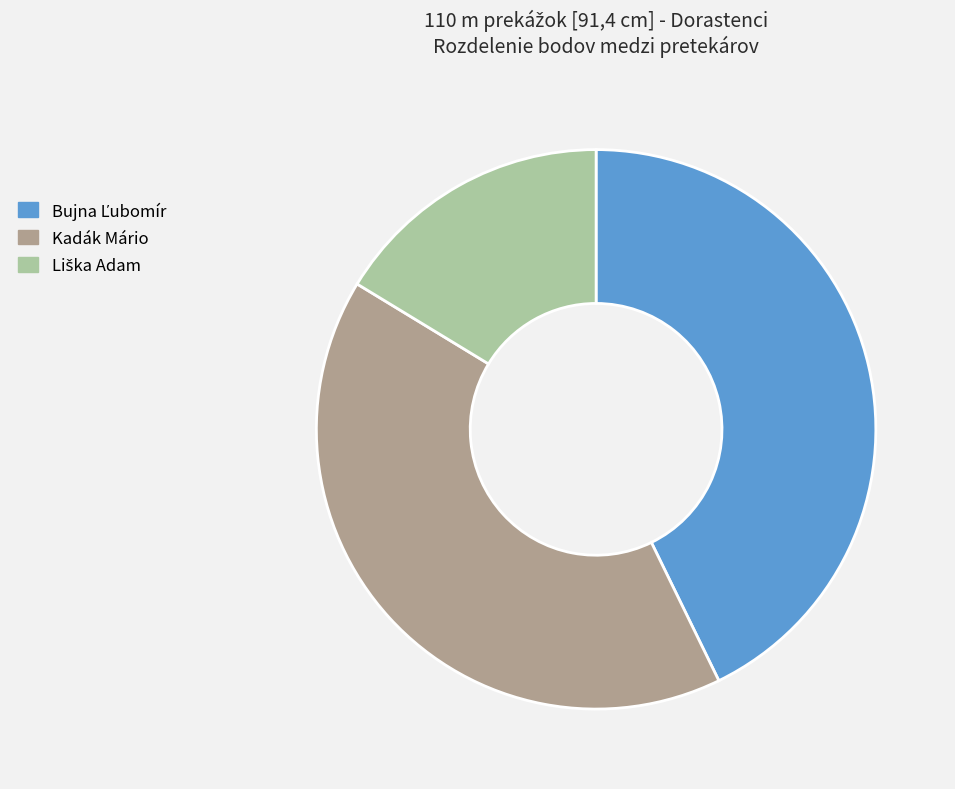

True or false: Kadák Mário accounts for 52% of the total.

False